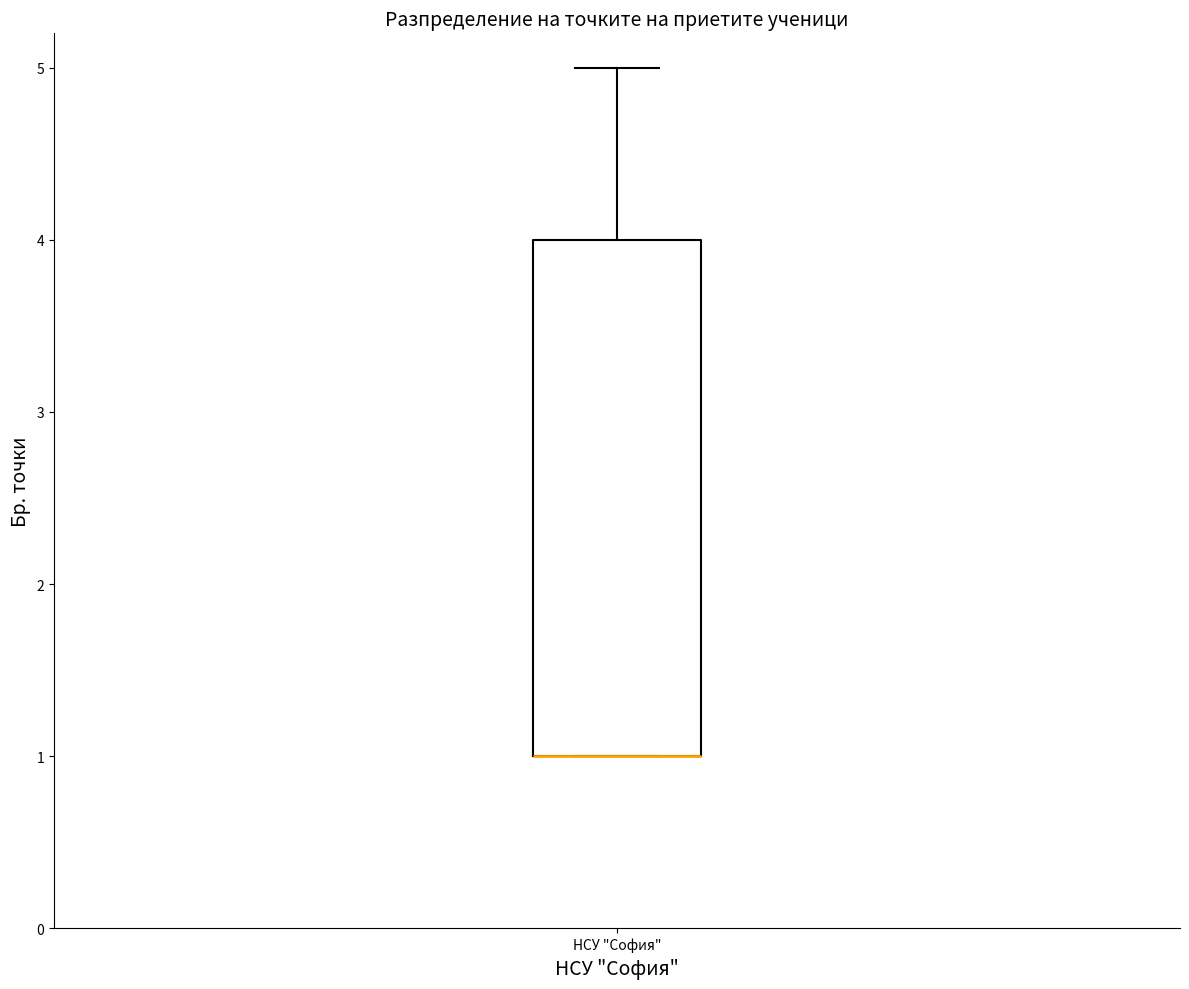

Read this box plot against the y-axis: the position of the median line, the range covered by the box, and the ends of both whiskers. The values are not printed on the chart, so give them approximately, as read against the axis.

median 1 (drawn on the box's lower edge), box 1 to 4, whiskers 1 to 5